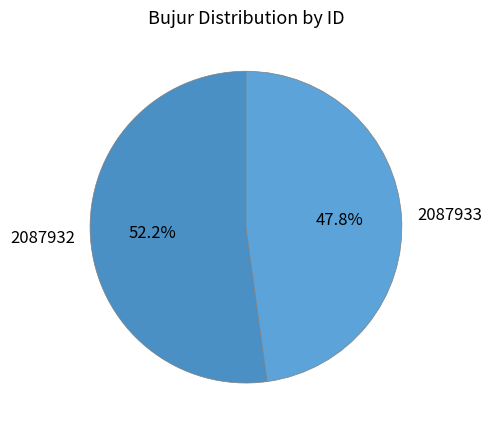

Approximately how many times larger is the value at 2087933 compared to 2087932?

0.9